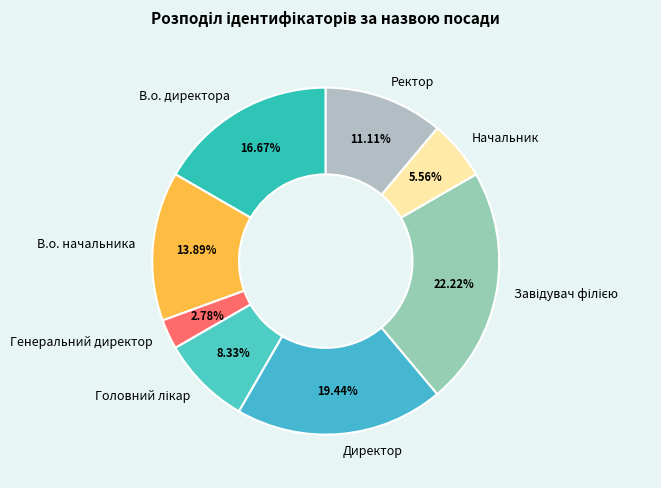

To the nearest percent, what is the difference between the largest and smallest slice percentages?

19%